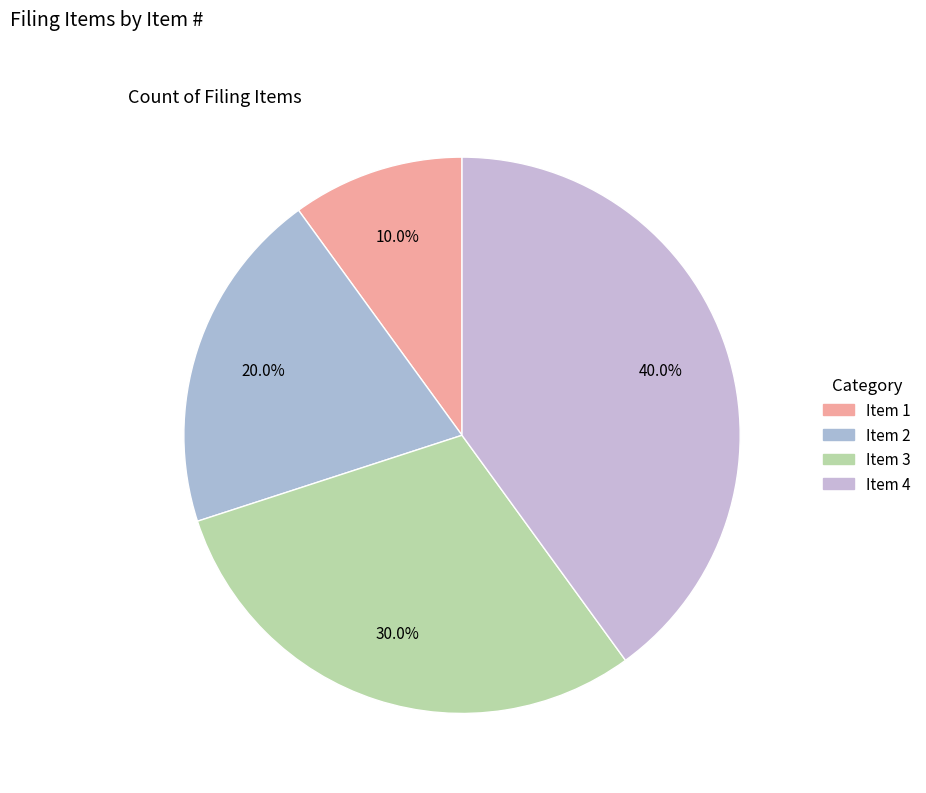

How many segments does this pie chart have?

4